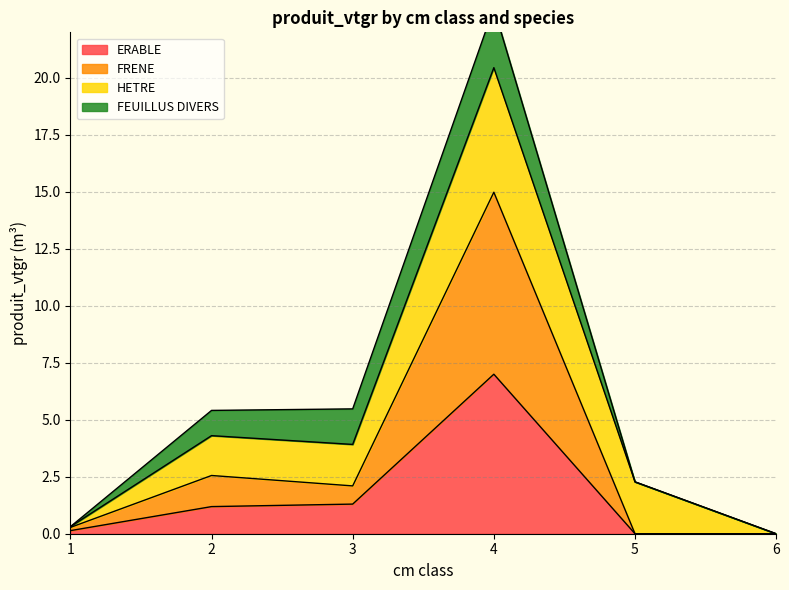

True or false: ERABLE and FRENE intersect in this chart.

False